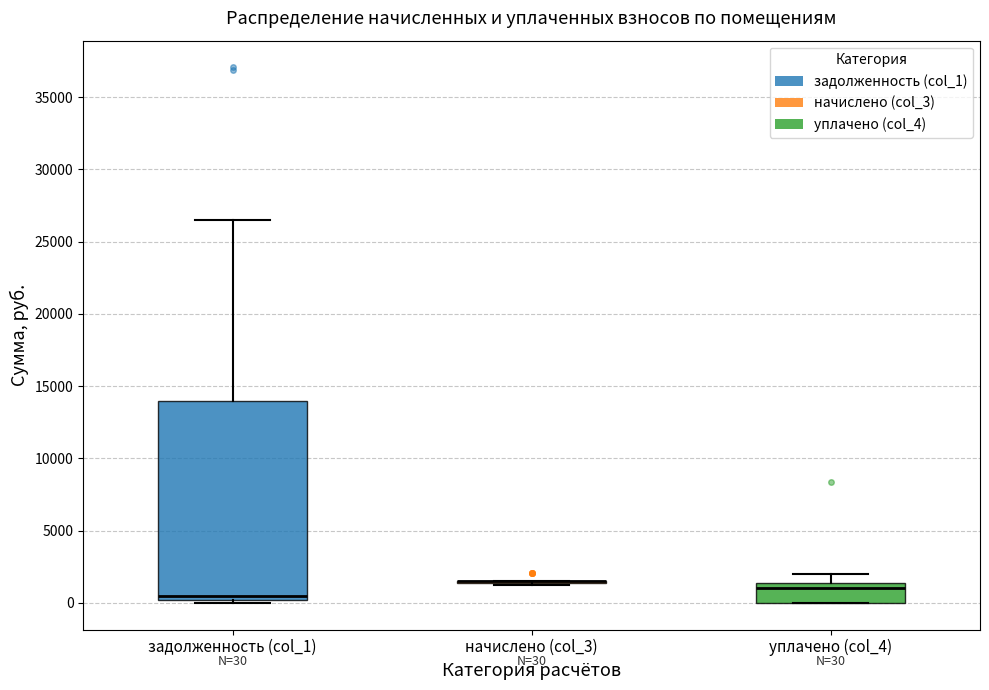

Comparing the boxes themselves (not the whiskers), which one is the tallest?

задолженность (col_1)